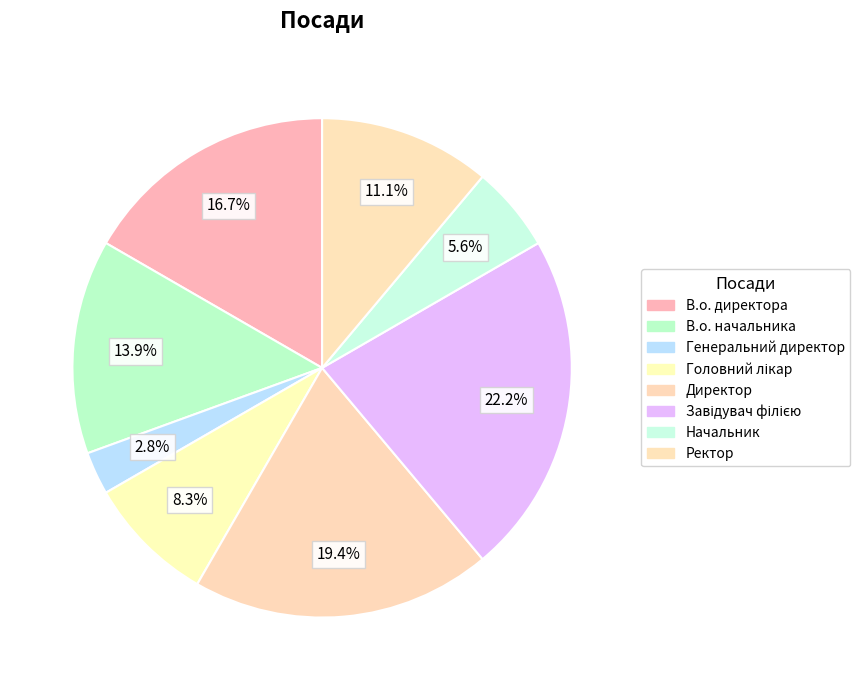

How many segments does this pie chart have?

8